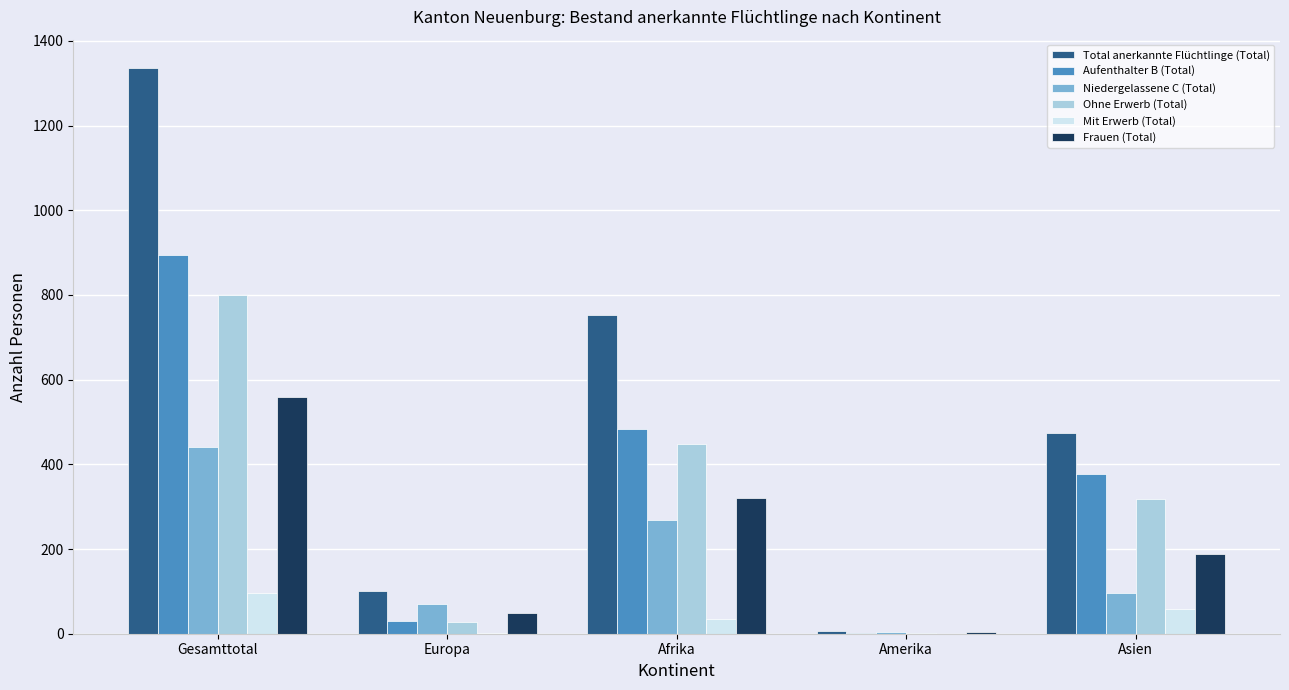

What is the sum of all Mit Erwerb (Total) values?

190